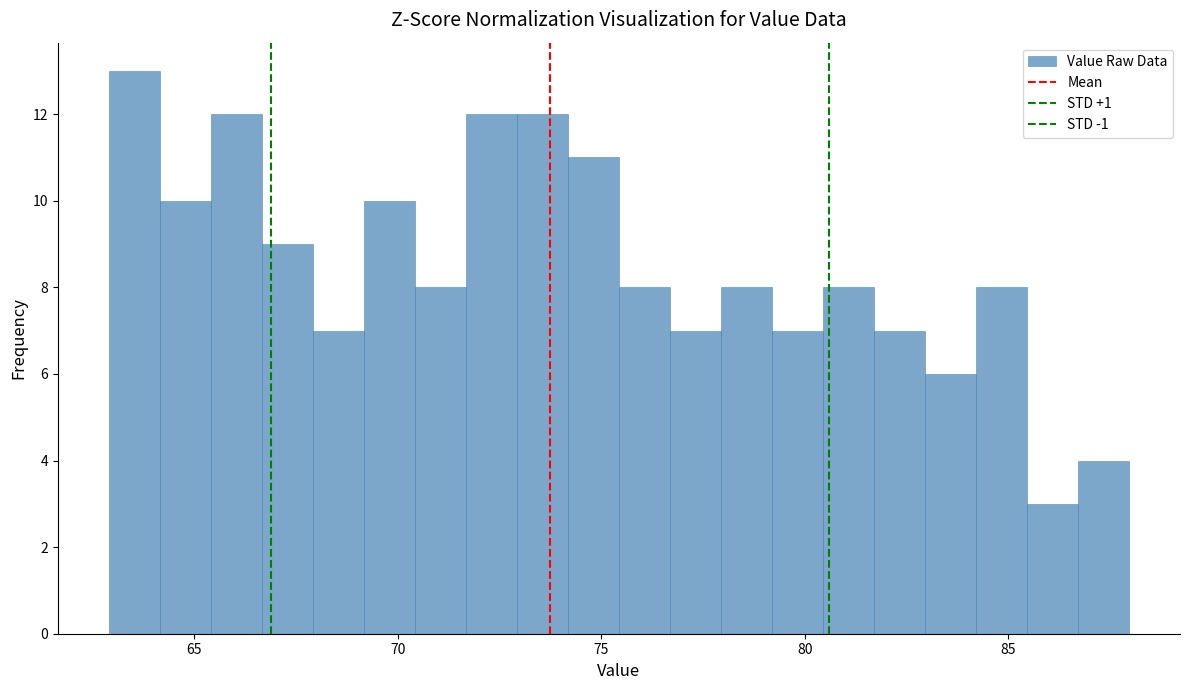

Around what value on the x-axis is the tallest bar? Give the approximate position of its centre, as read against the axis.

63.5